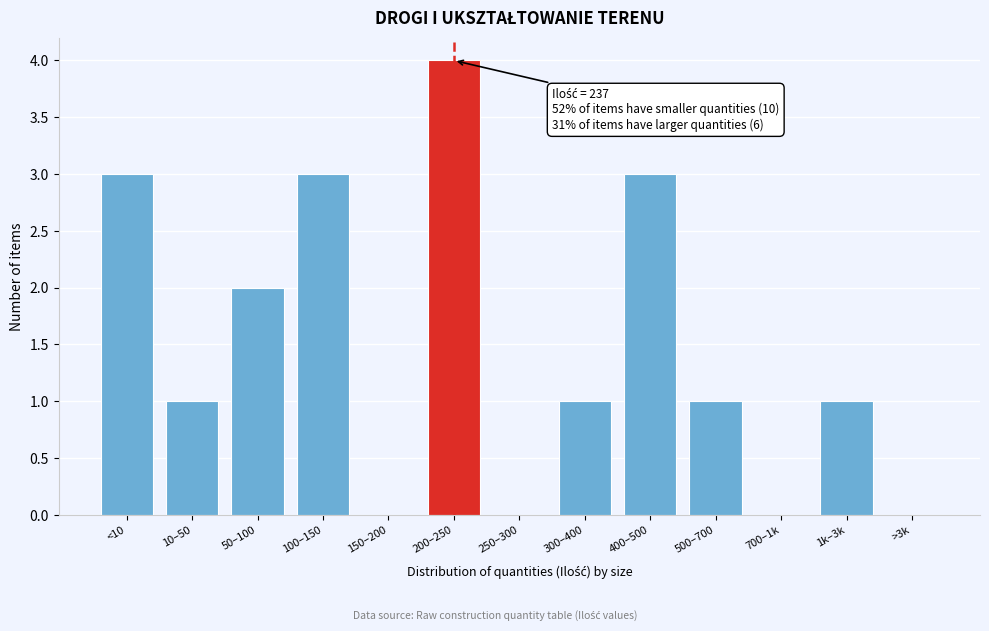

Reading left to right, list all the values displayed in this chart.

<10=3	10–50=1	50–100=2	100–150=3	150–200=0	200–250=4	250–300=0	300–400=1	400–500=3	500–700=1	700–1k=0	1k–3k=1	>3k=0